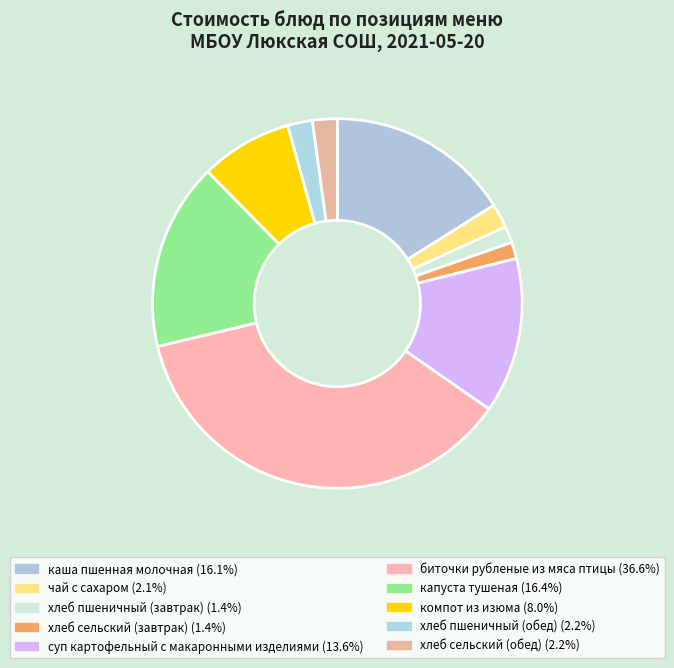

Which slice is the smallest?

хлеб пшеничный (завтрак)